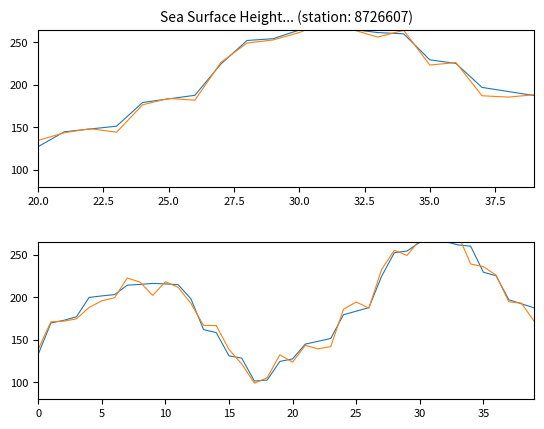

At which category is the sum across all series the highest?

31